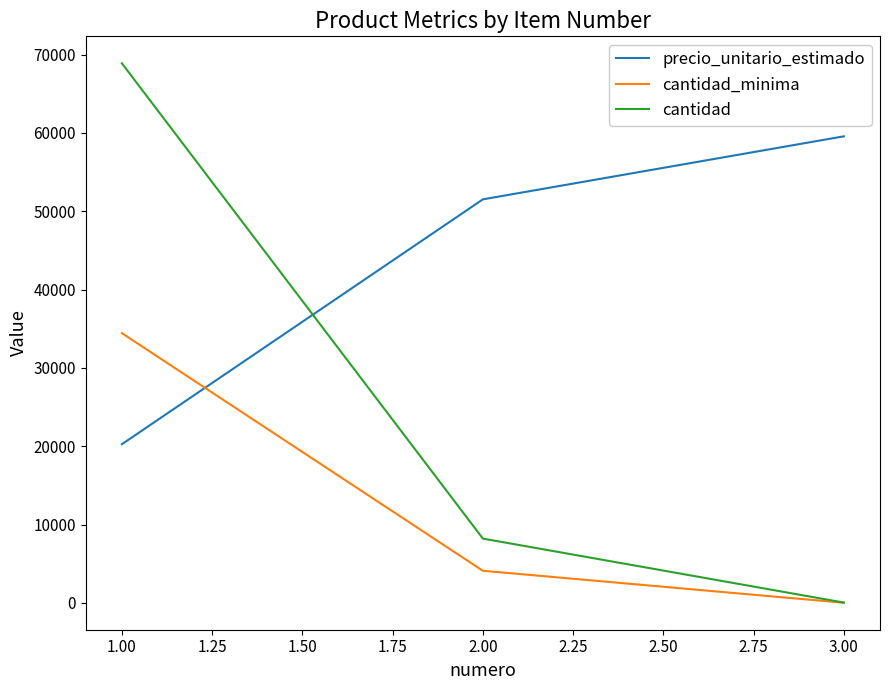

Count the number of data series in this chart.

3